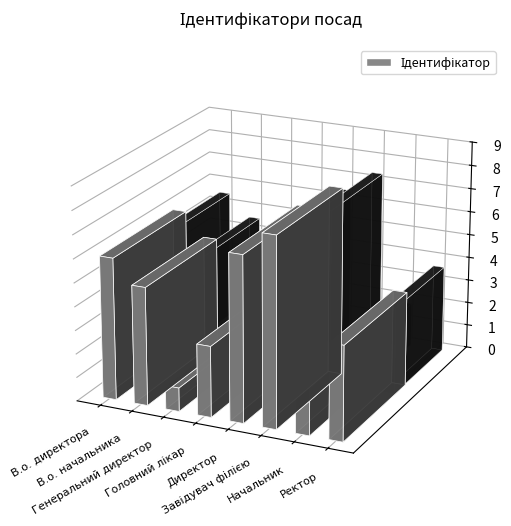

How many distinct data groups are displayed?

1